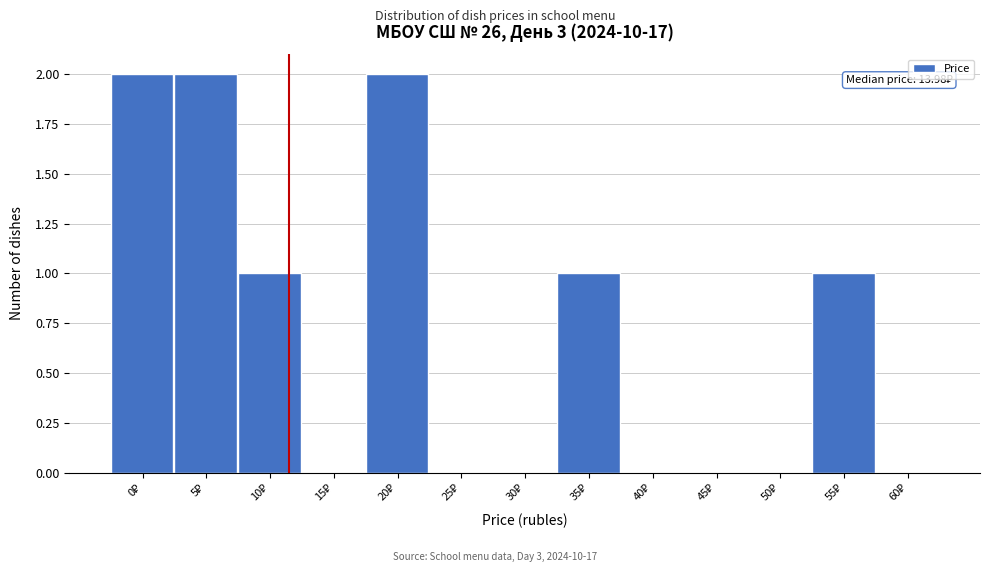

What is the sum of all values?

9